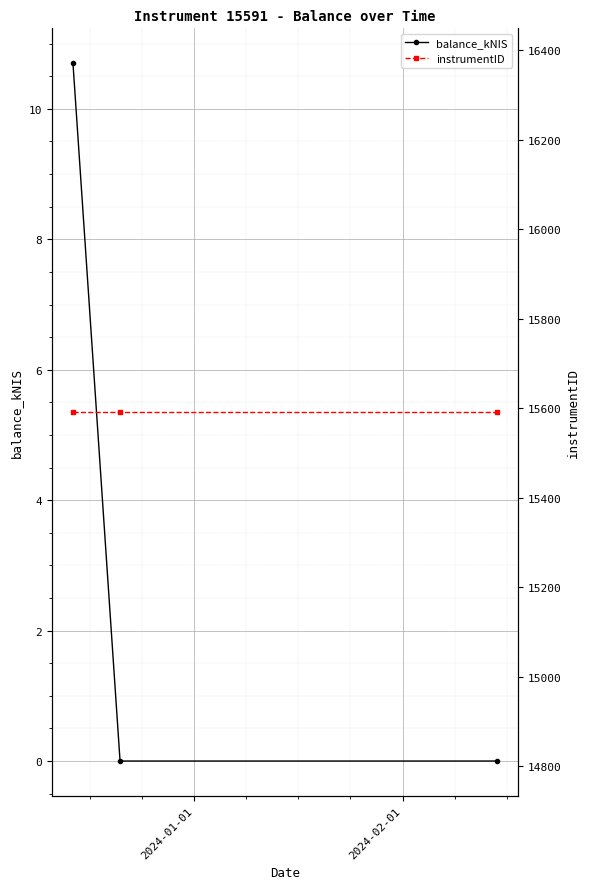

What is the maximum value for balance_kNIS?

10.7